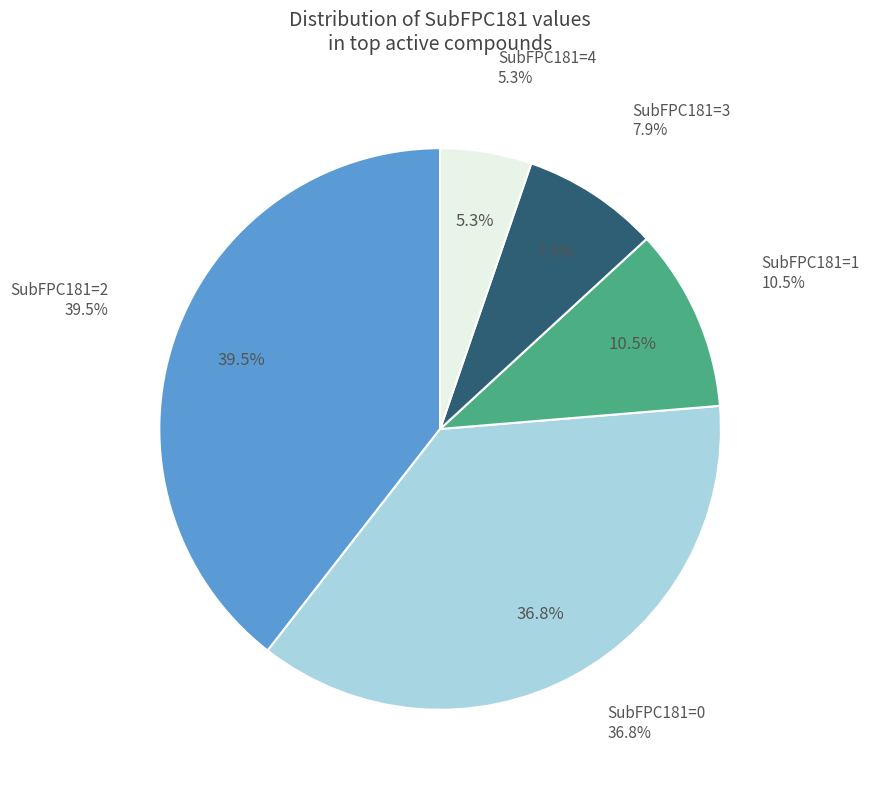

Does 5 account for over 50% of the chart?

No